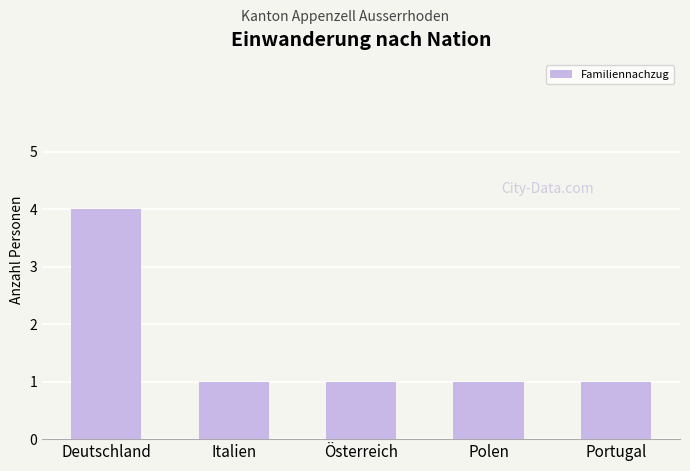

What is the sum of the values at Portugal and Deutschland?

5